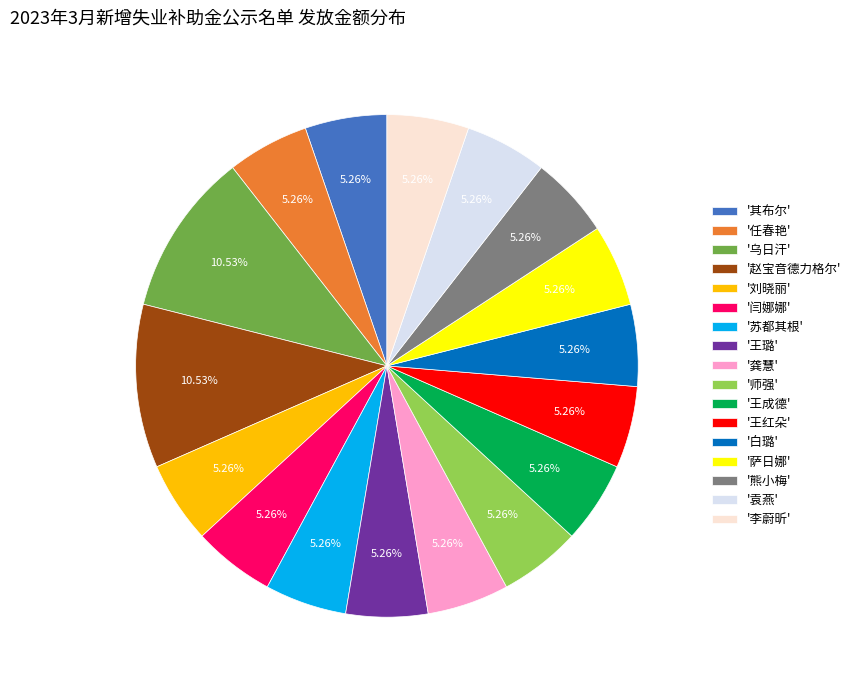

Does '王成德' represent more than half of the total?

No